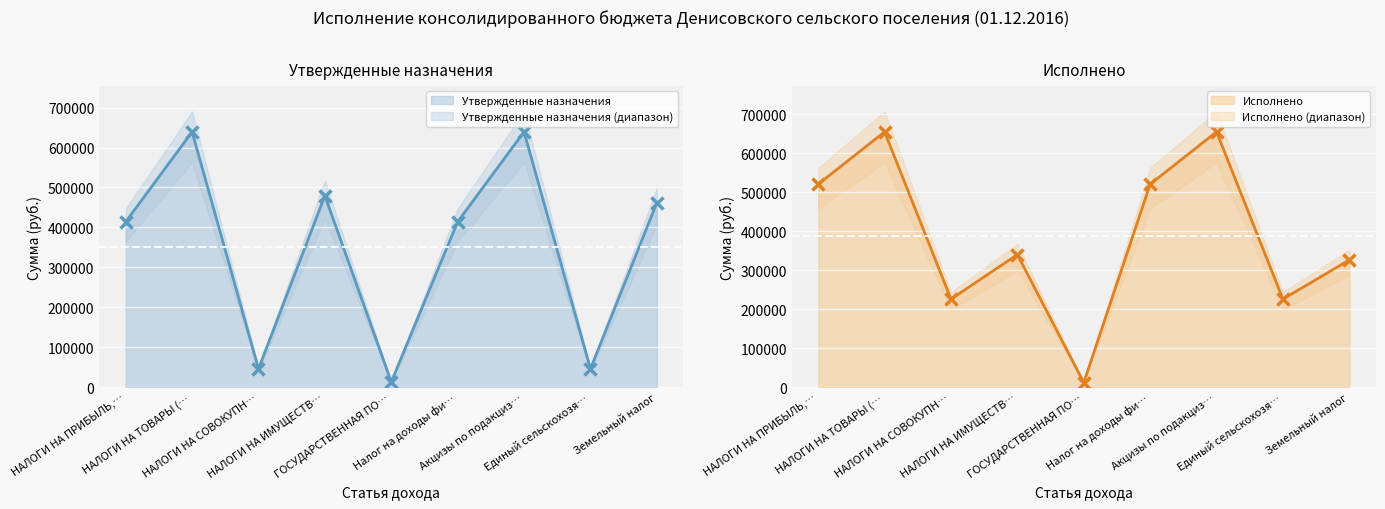

In Исполнено (линия), how many points are higher than both neighbors (excluding endpoints)?

3